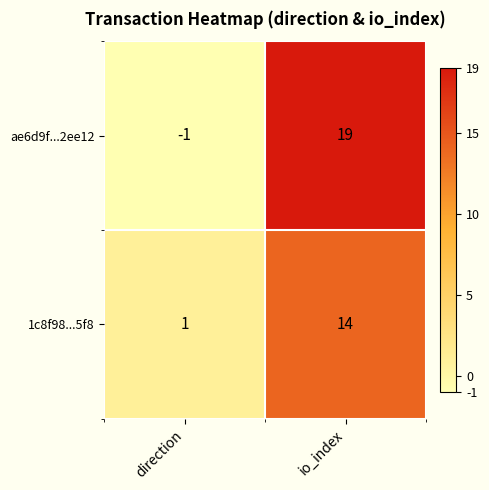

What is the difference between the highest and lowest values at direction?

2